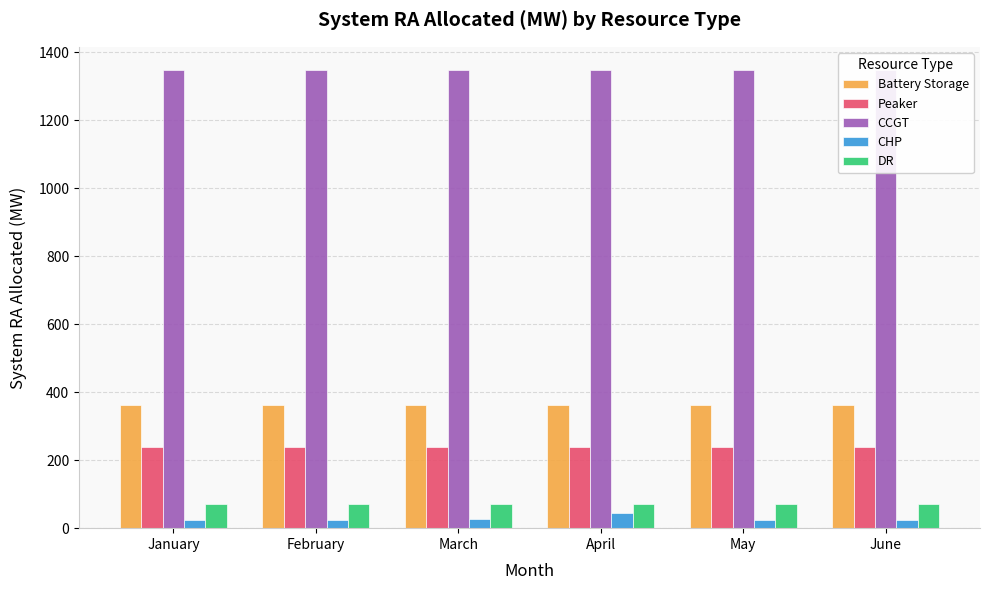

Which series changed the most between February and May?

CHP